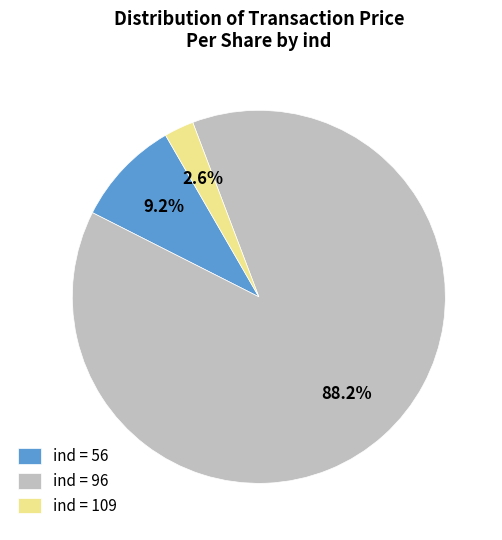

Rank the categories by value from lowest to highest.

ind = 109, ind = 56, ind = 96